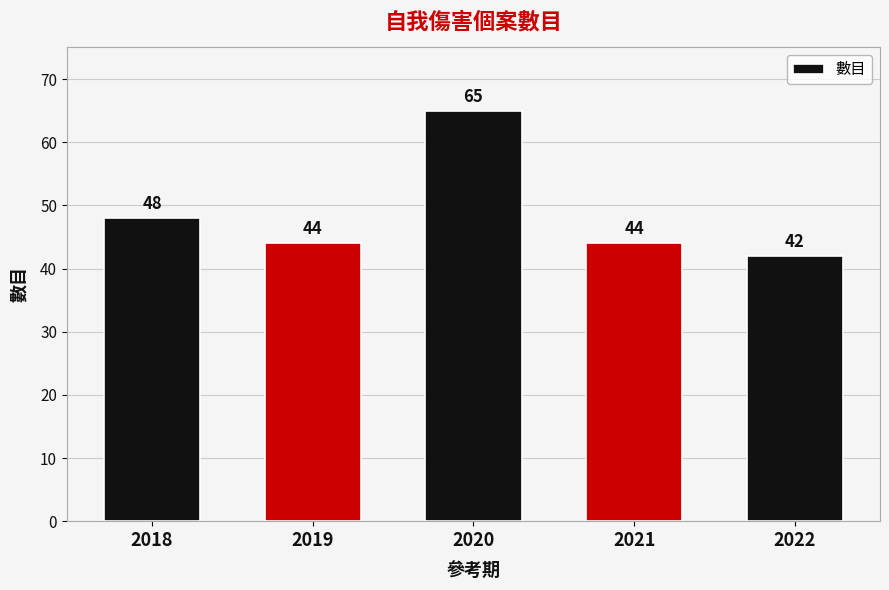

The chart shows a value of 75 at 2022. True or false?

False